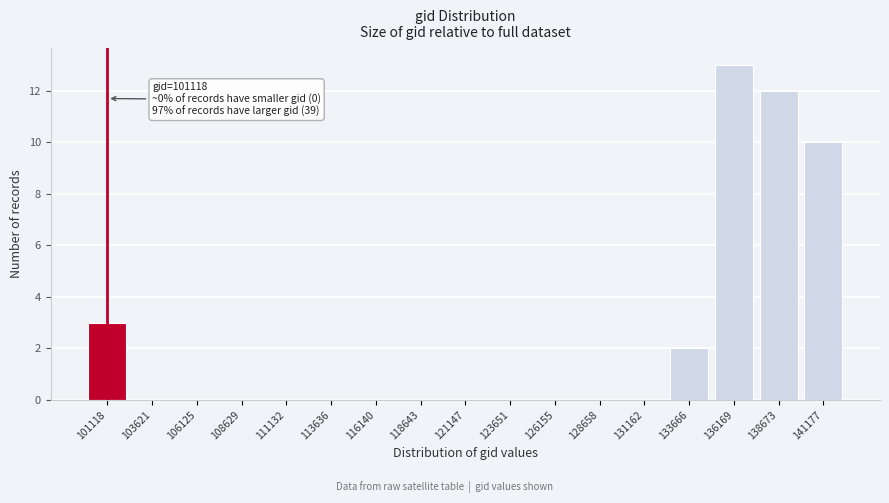

Reading left to right, what are all the values shown in this chart?

101118=3	103621=0	106125=0	108629=0	111132=0	113636=0	116140=0	118643=0	121147=0	123651=0	126155=0	128658=0	131162=0	133666=2	136169=13	138673=12	141177=10